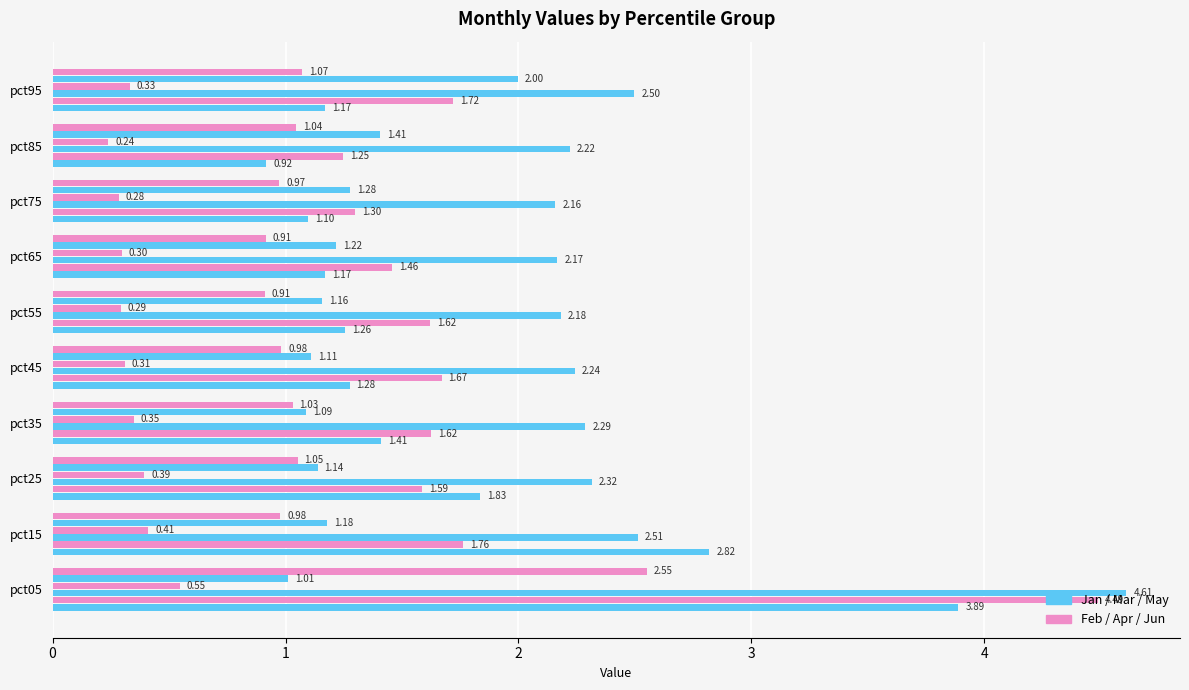

Count the number of data series in this chart.

6